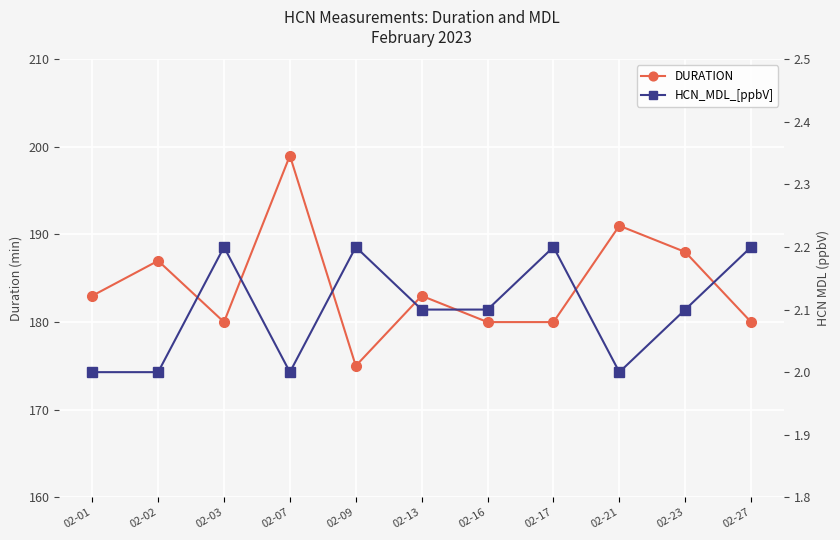

Reading left to right, what are all the values shown in this chart?

DURATION: 02-01=183.0	02-02=187.0	02-03=180.0	02-07=199.0	02-09=175.0	02-13=183.0	02-16=180.0	02-17=180.0	02-21=191.0	02-23=188.0	02-27=180.0
HCN_MDL_[ppbV]: 02-01=2.0	02-02=2.0	02-03=2.2	02-07=2.0	02-09=2.2	02-13=2.1	02-16=2.1	02-17=2.2	02-21=2.0	02-23=2.1	02-27=2.2